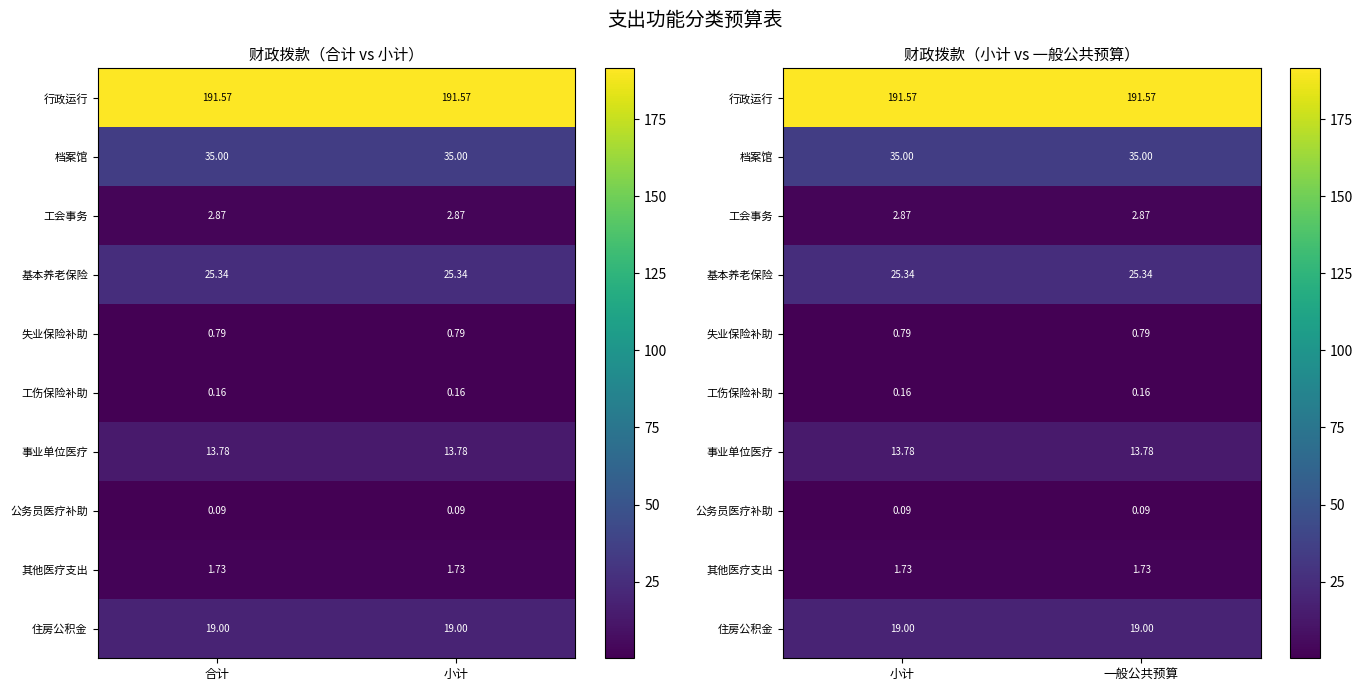

At which label does 其他医疗支出 reach its minimum?

小计